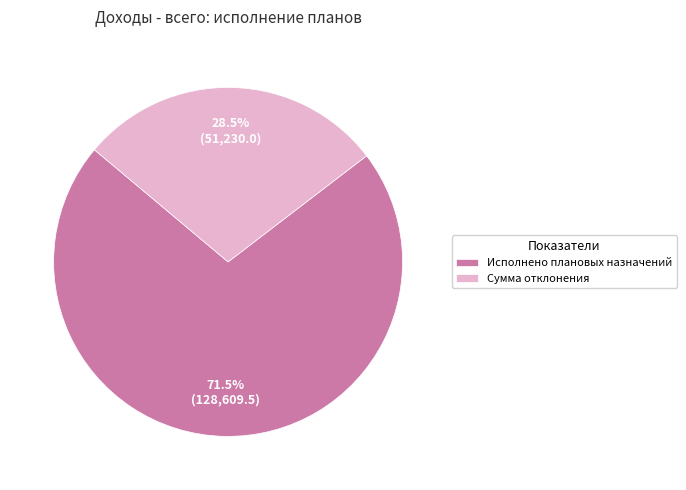

What portion of the pie excludes Исполнено плановых назначений?

28.5%